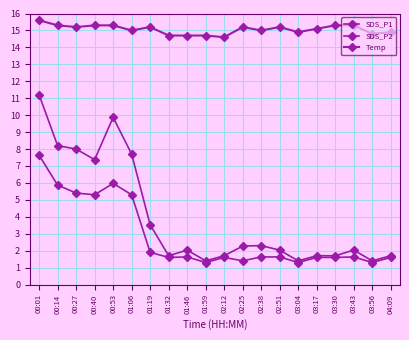

The value of Temp at 03:04 is 14.9. True or false?

True